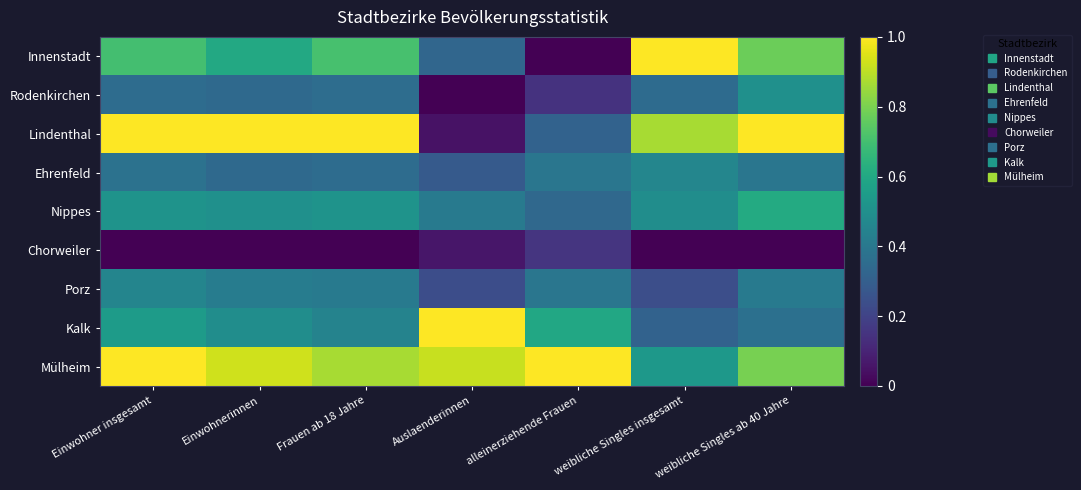

At which category is the sum across all series the highest?

Einwohner insgesamt